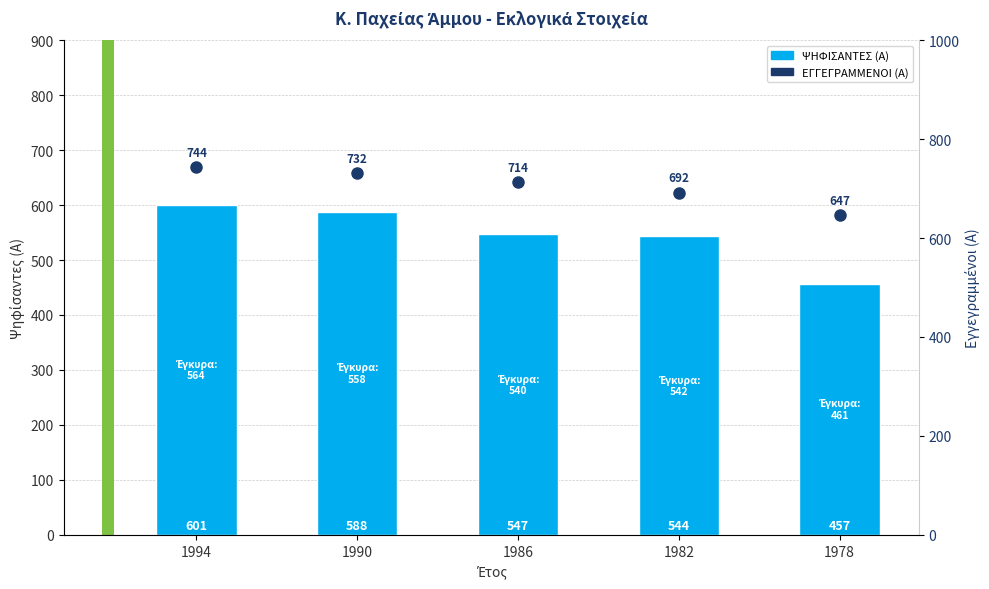

Is it true that ΨΗΦΙΣΑΝΤΕΣ (Α) equals 199 at 1978?

False